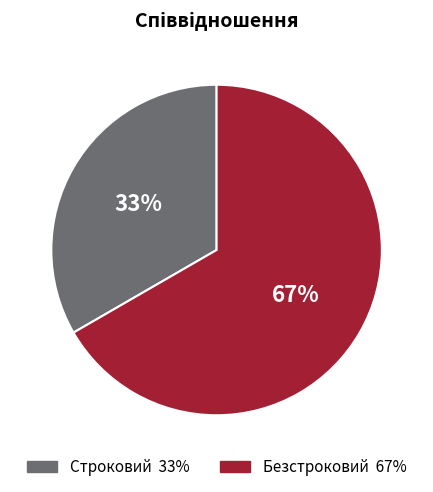

Count the number of slices in the pie.

2